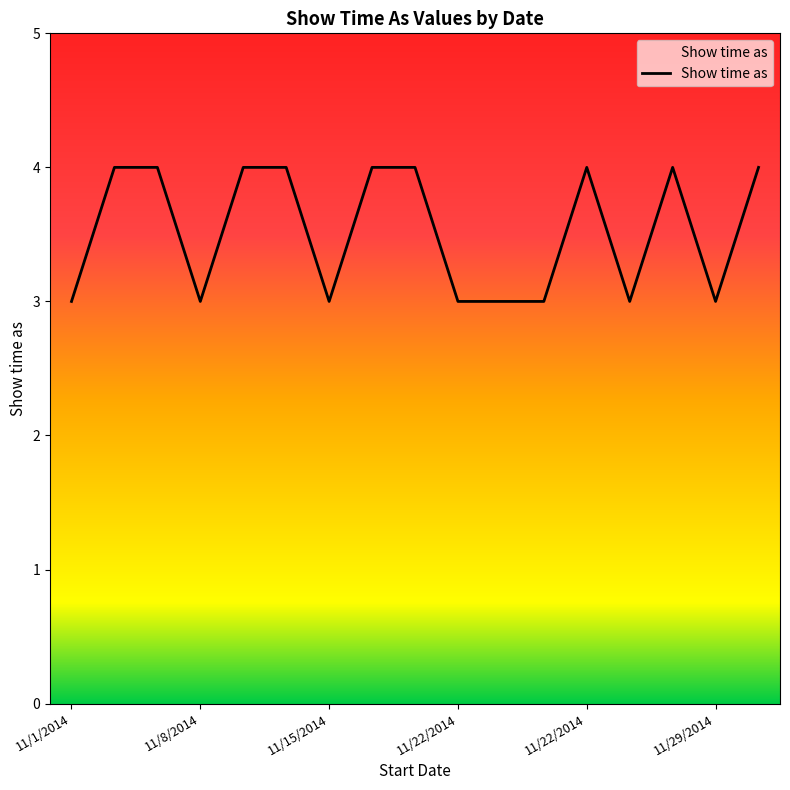

What is the maximum value shown in the chart?

4